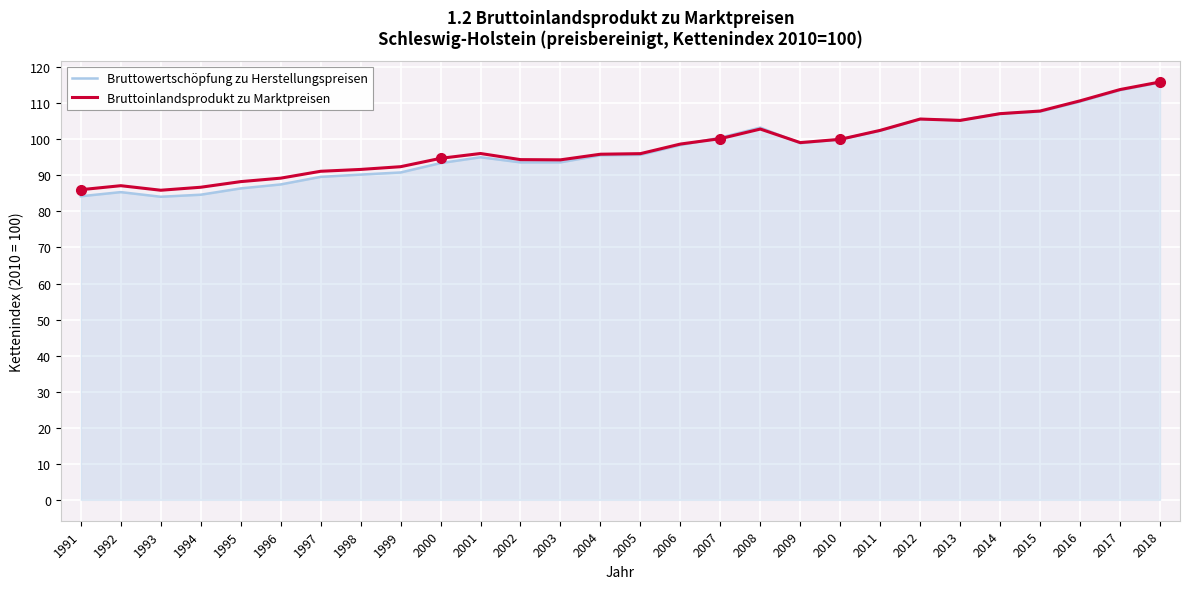

Between 1996 and 2015, which series saw the biggest shift?

Bruttowertschöpfung zu Herstellungspreisen